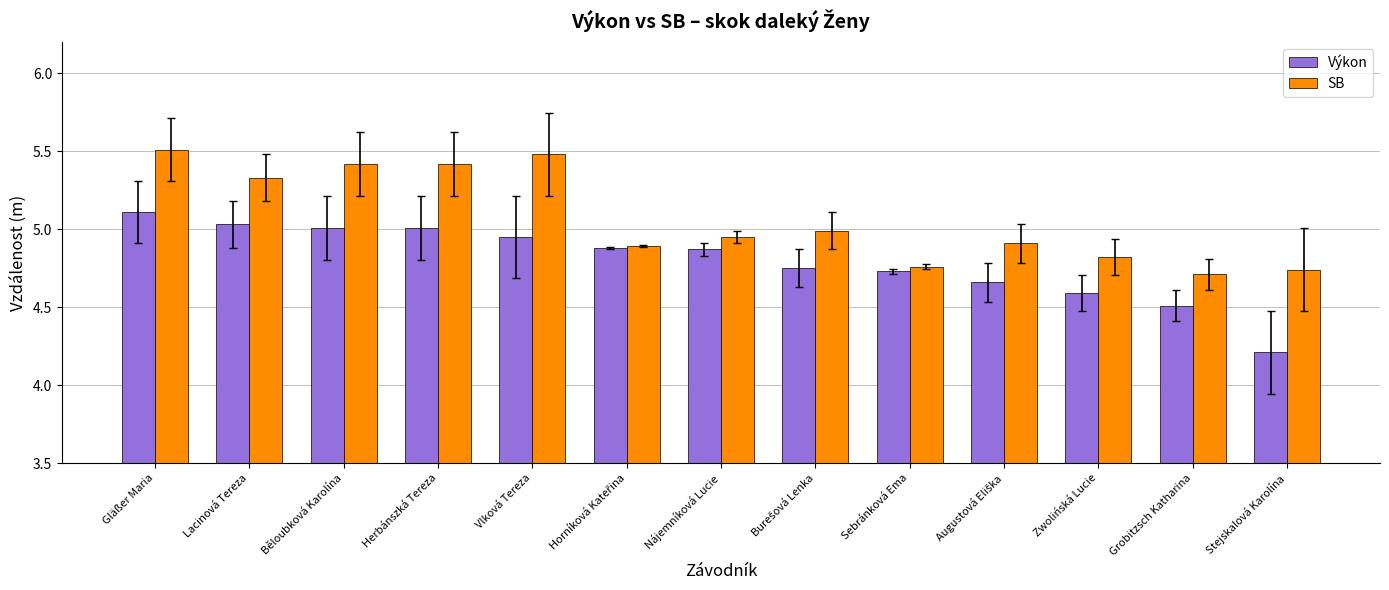

The value of Výkon at Zwolińská Lucie is 2.0. True or false?

False